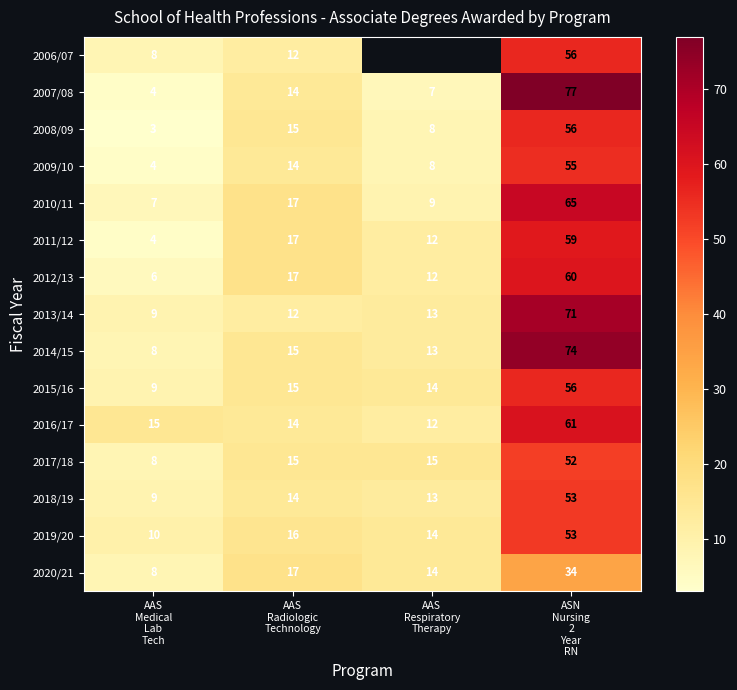

What is the sum of the 2010/11 values at ASN Nursing 2 Year RN and AAS Medical Lab Tech?

72.0